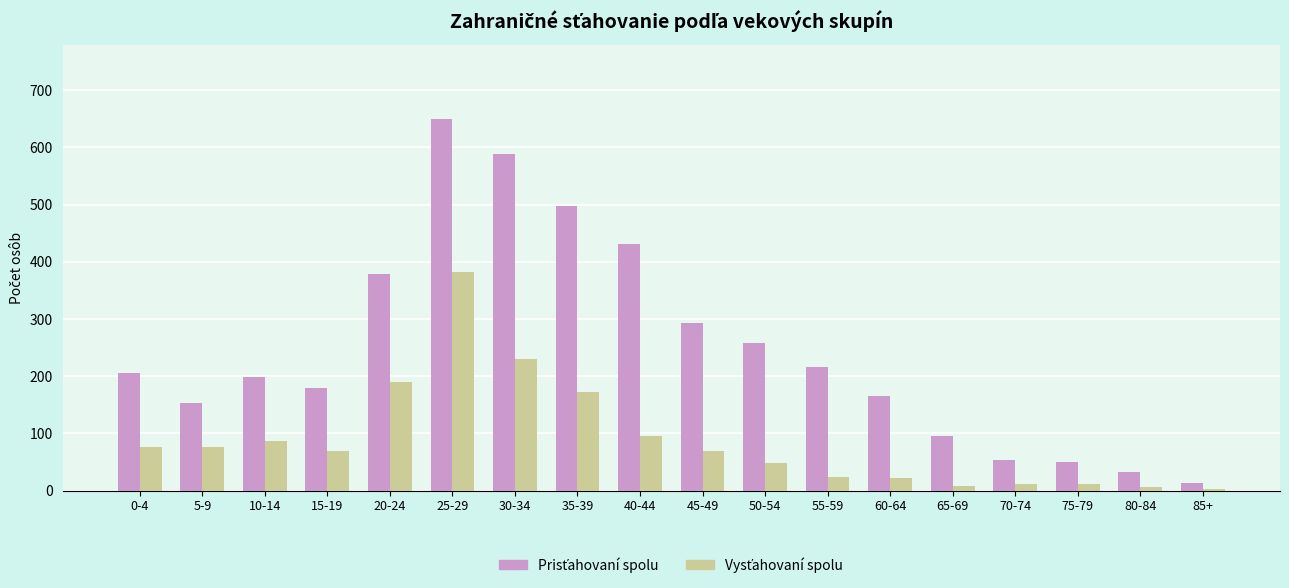

What is the label of the 16th bar from the left?

75-79